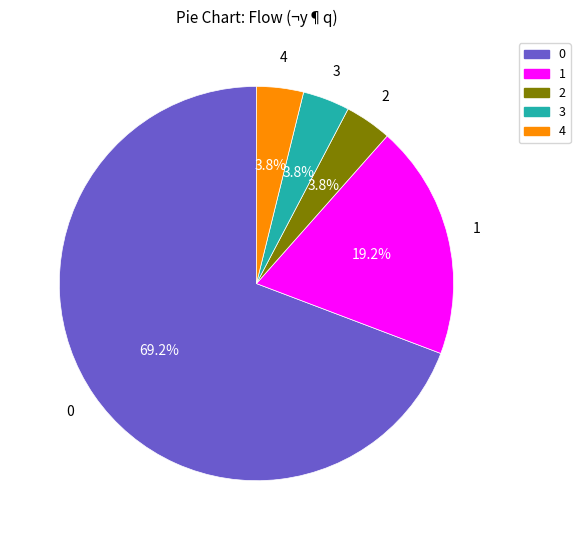

Combined, do 1 and 0 account for over 50%?

Yes